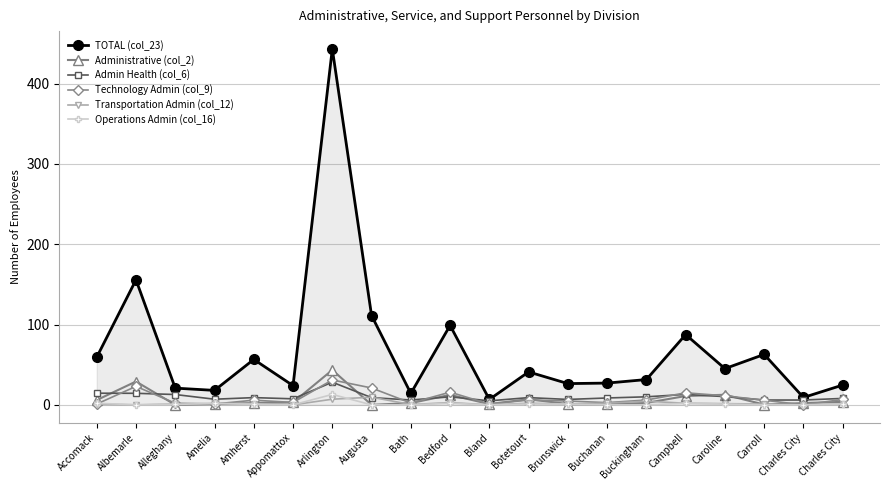

Is it true that TOTAL (col_23) equals 30.8 at Alleghany?

False